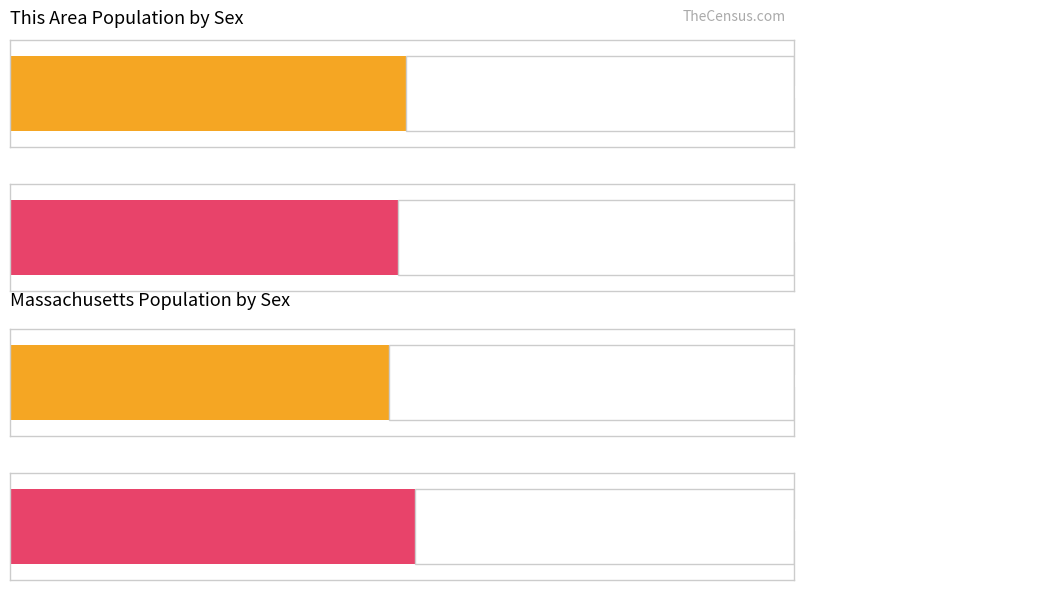

Are the bars horizontal?

Yes